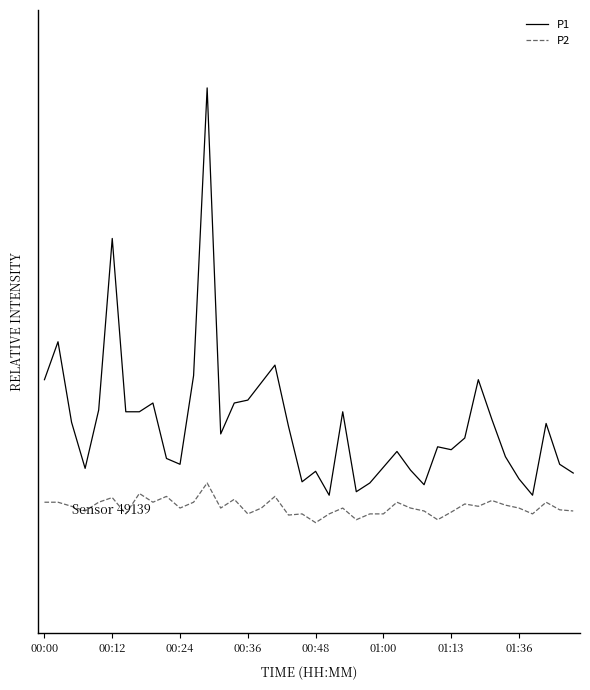

Rank the series by their maximum value, from highest to lowest.

P1, P2